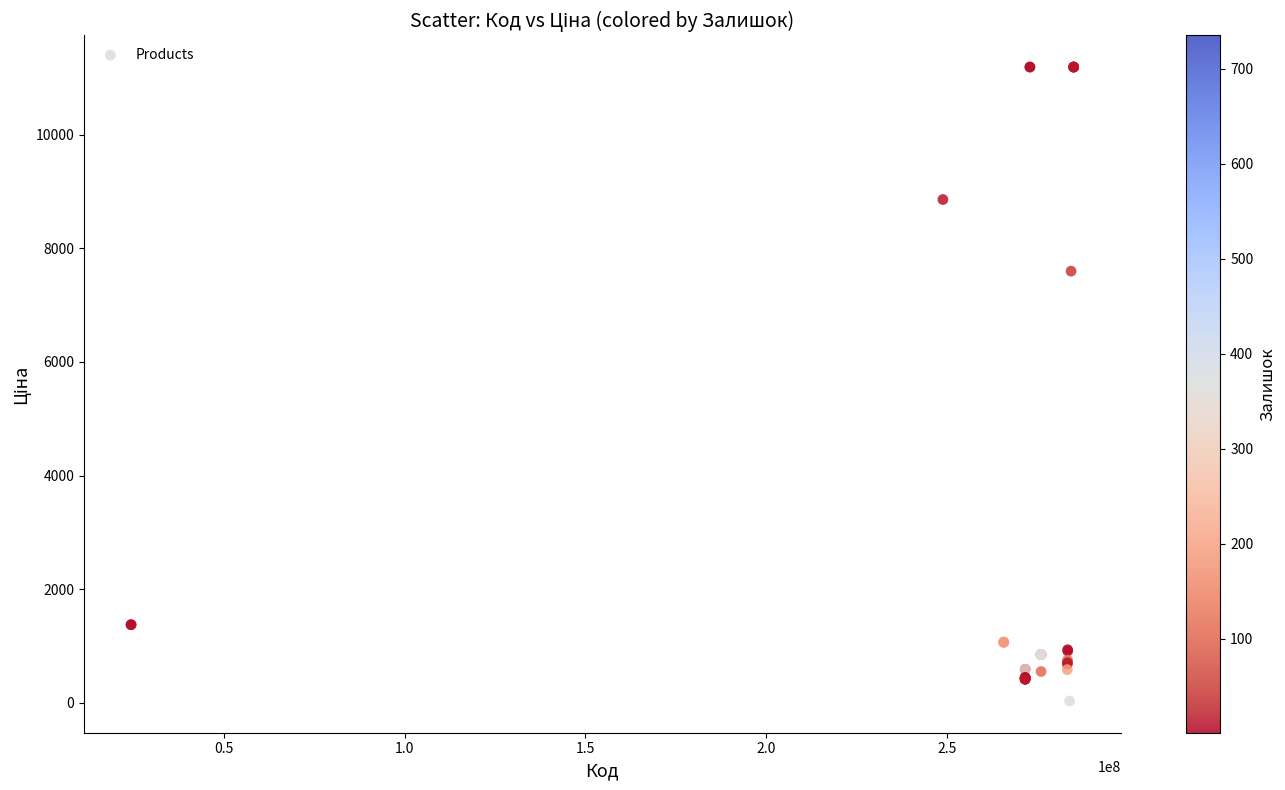

What Y value in the scatter plot is closest to 5610?

7596.5